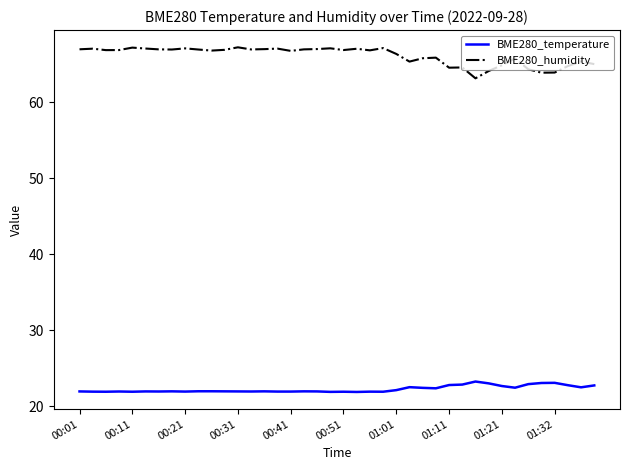

Does the chart have visible grid lines?

No